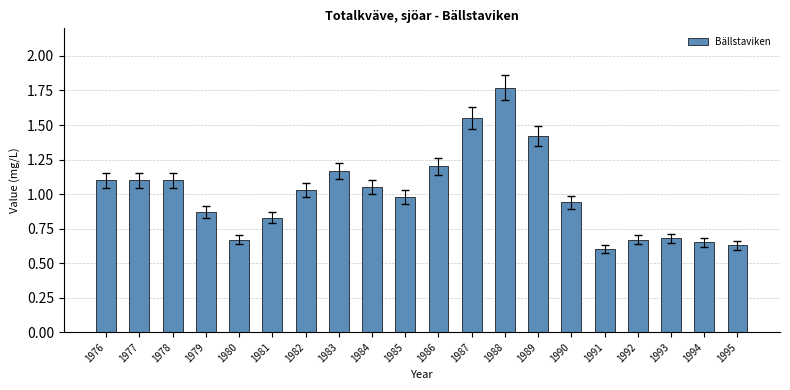

Is it true that the value at 1982 is 1.0?

True